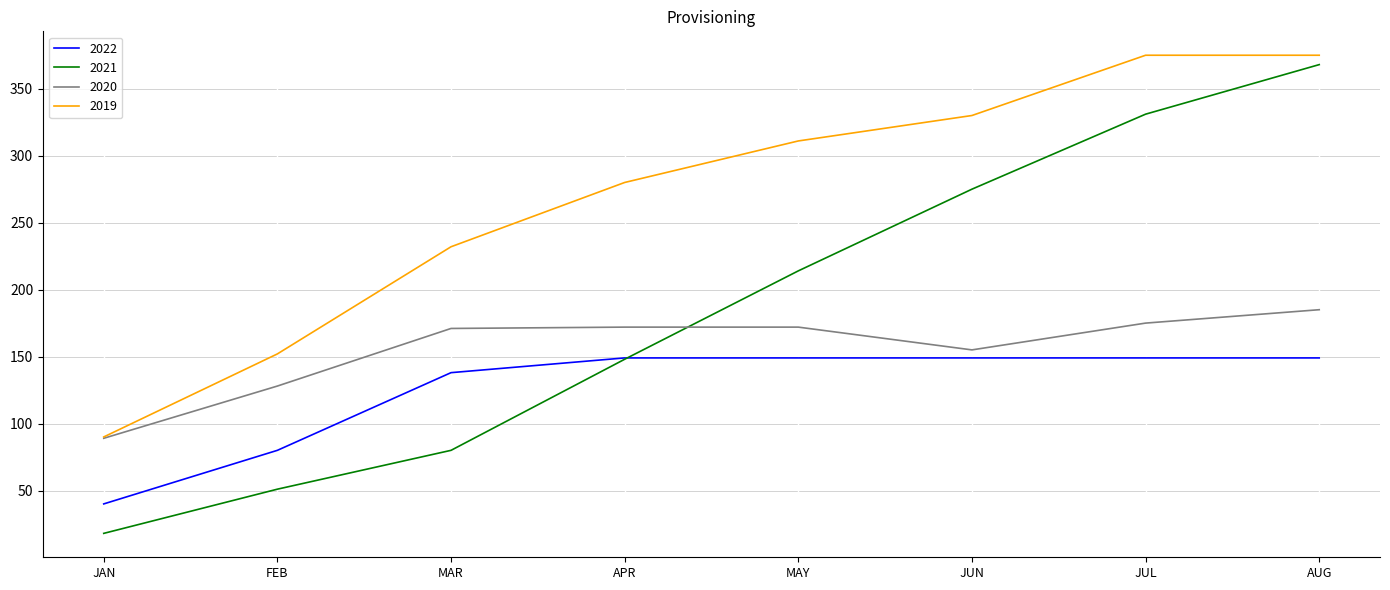

What is the total value across all series at APR?

749